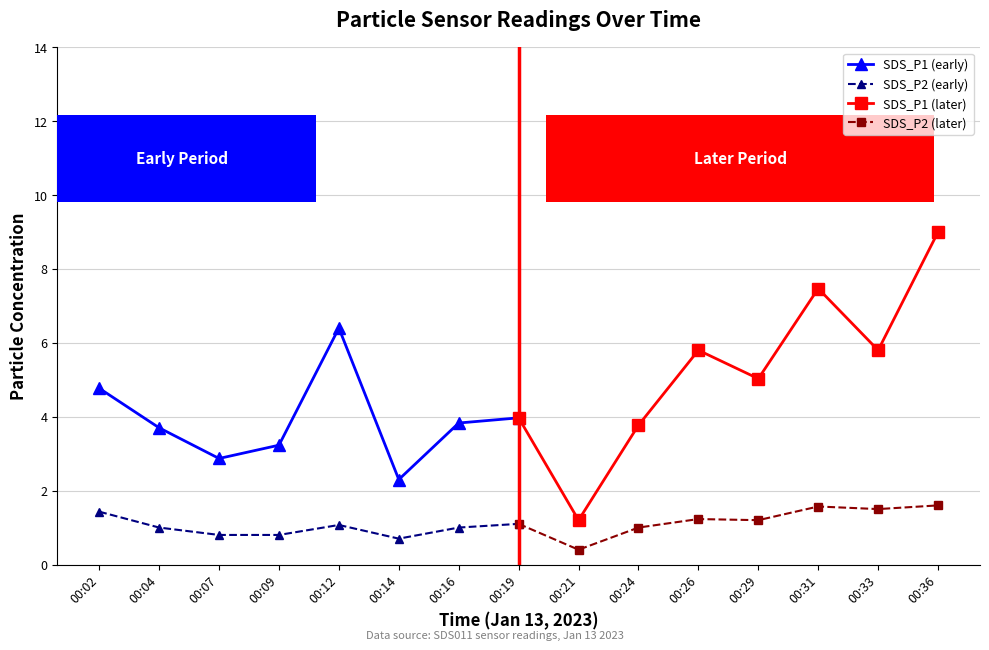

Read the SDS_P2 (later) value at 00:31.

1.6